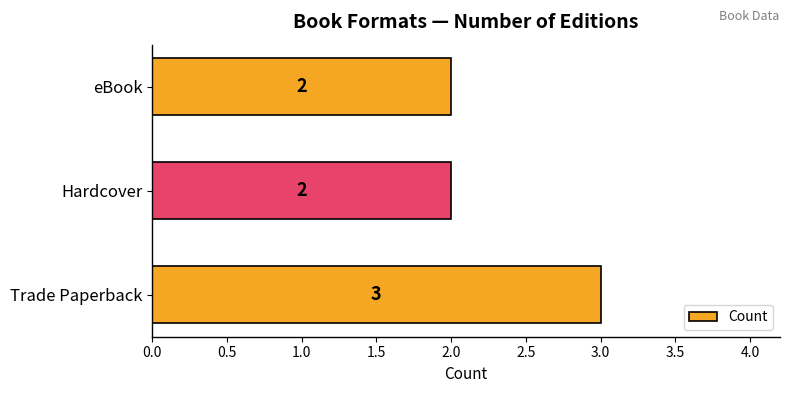

How many values are between 2 and 3?

3